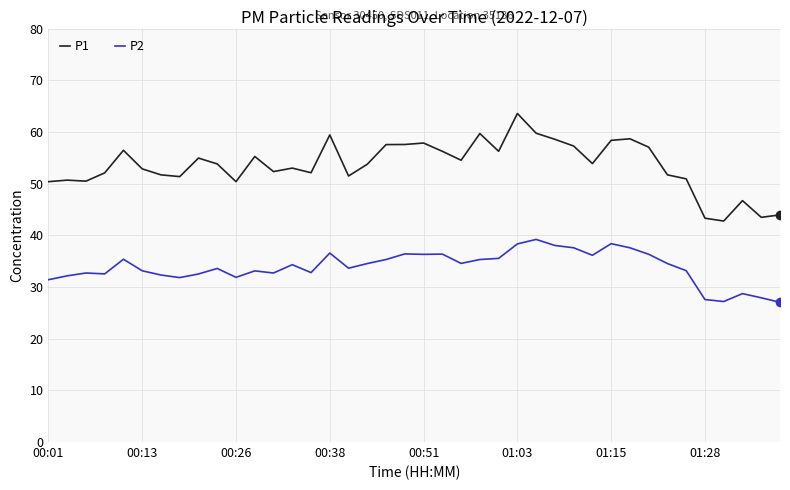

What is the smallest value displayed?

27.1